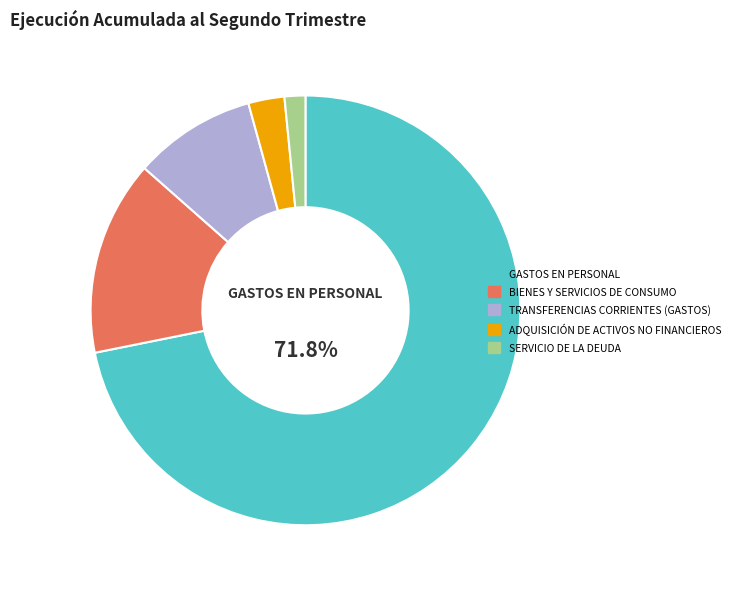

What is the smallest slice in the pie chart?

SERVICIO DE LA DEUDA